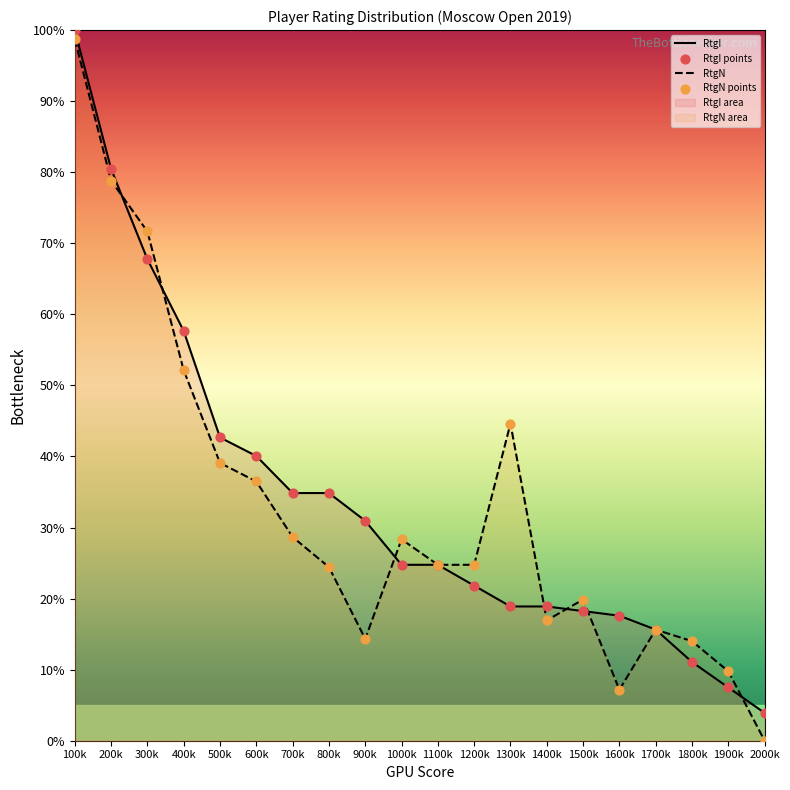

At how many categories does at least one series exceed 17?

16